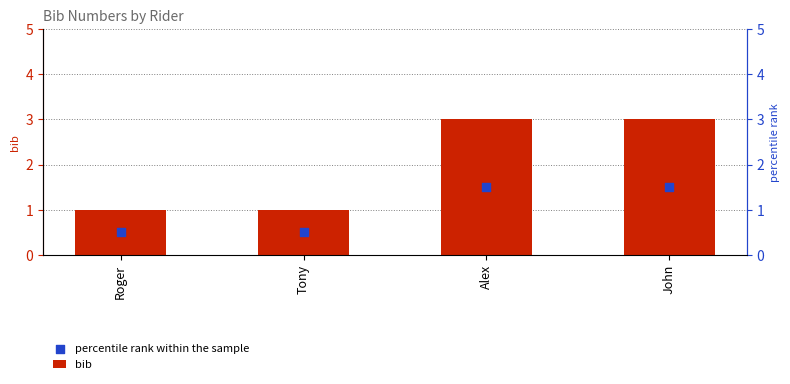

What are all the series names shown in the legend?

bib, percentile rank within the sample